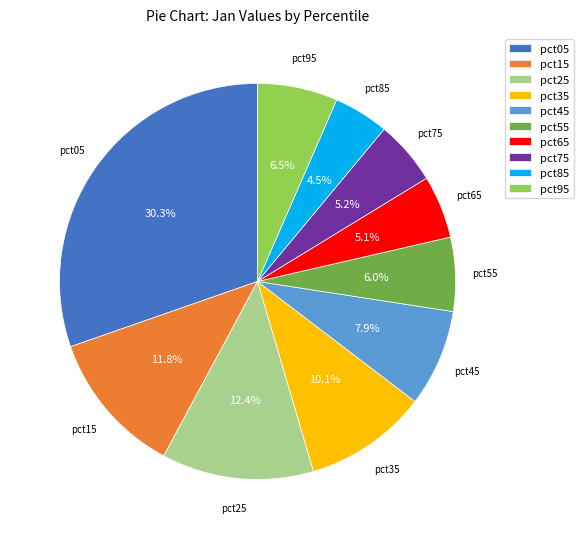

The pct65 slice represents 1% of the pie. True or false?

False